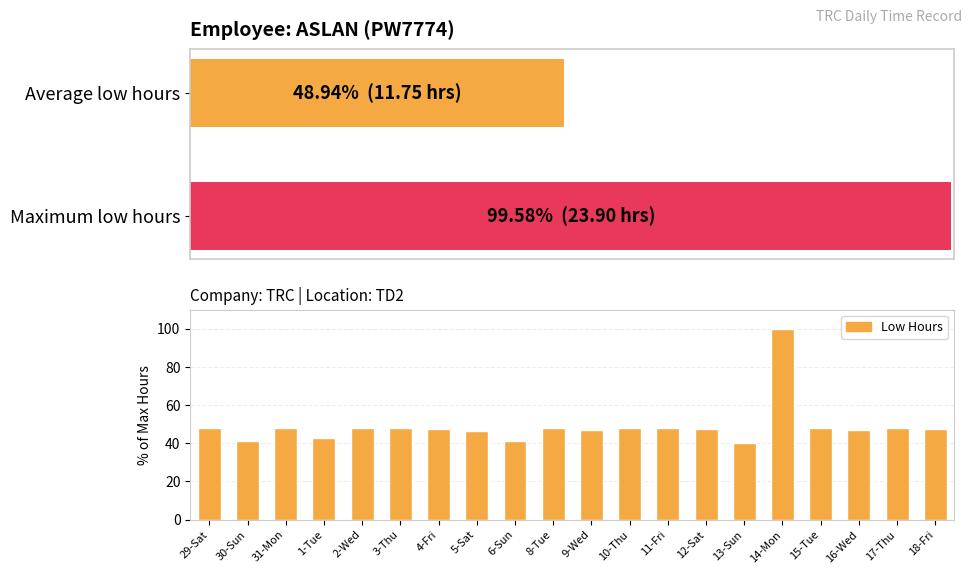

At which category does the chart reach its minimum across all series?

13-Sun